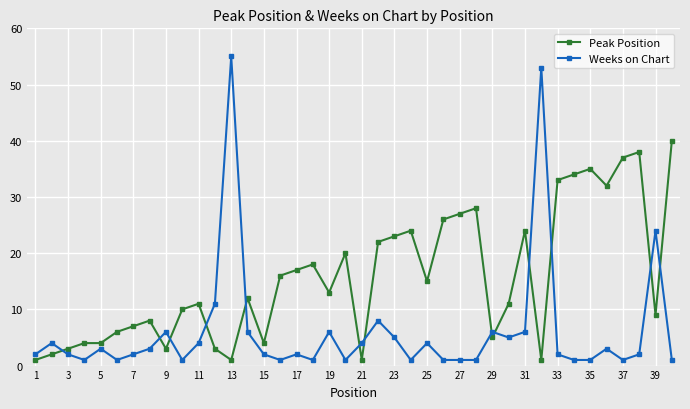

At how many categories does at least one series exceed 54?

1